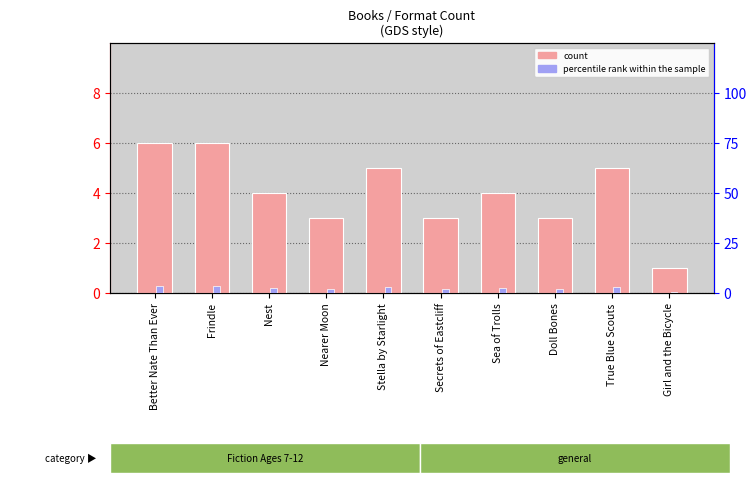

List the series in order of their peak value, highest first.

count, percentile rank within the sample